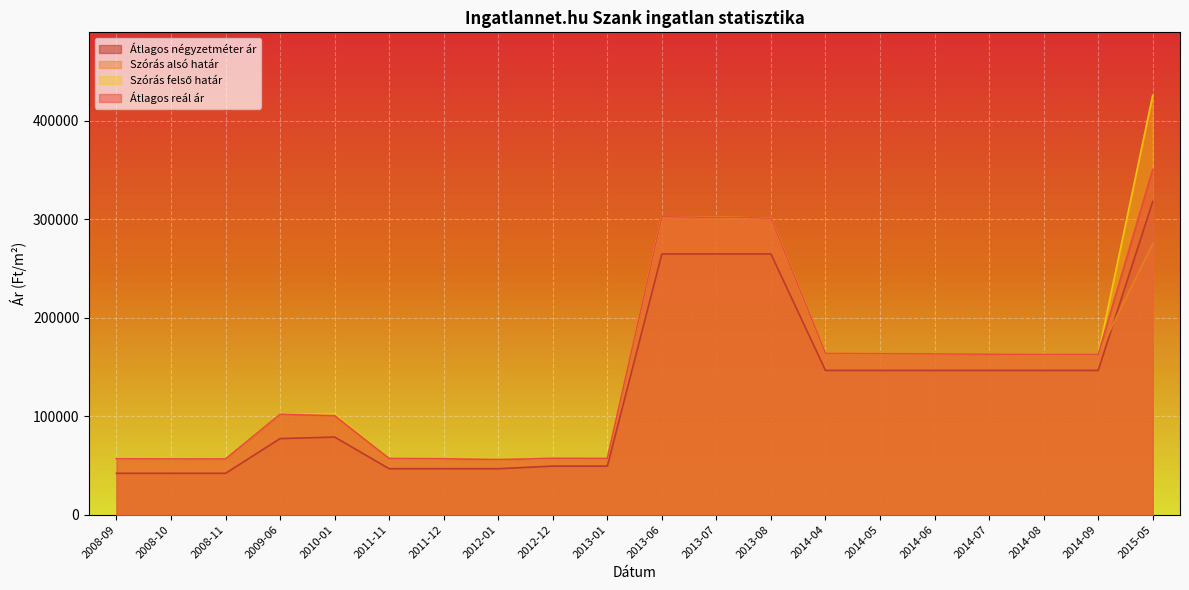

How many data points in Szórás alsó határ are less than 162637?

10